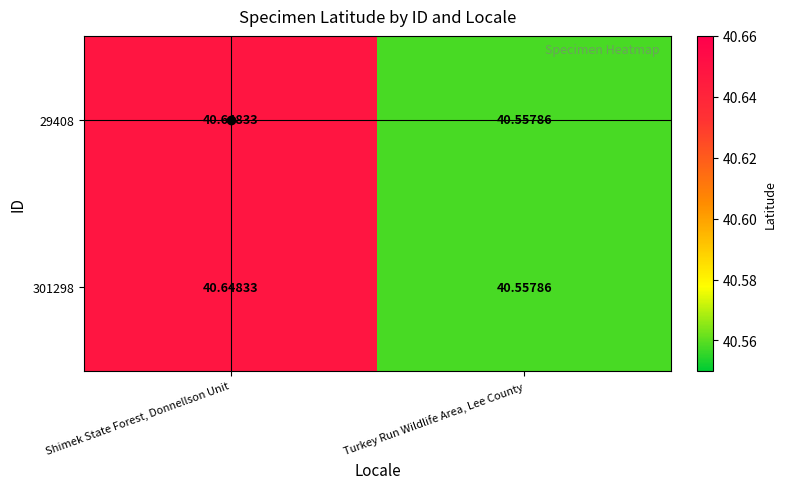

Rank the categories by 29408 value from highest to lowest.

Shimek State Forest, Donnellson Unit, Turkey Run Wildlife Area, Lee County